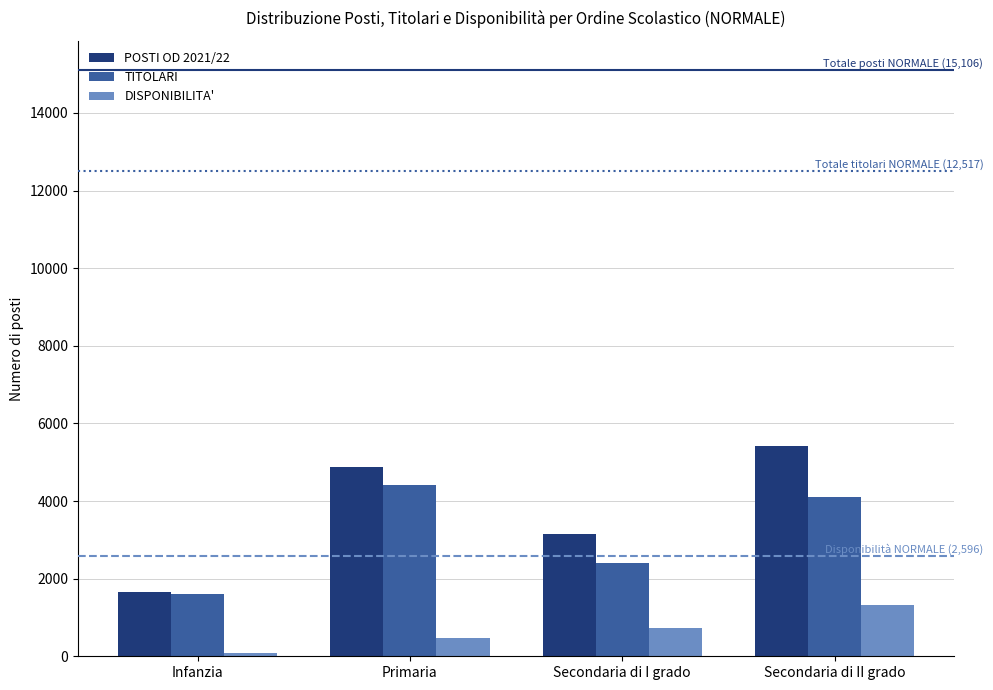

Is the value of POSTI OD 2021/22 at Primaria greater than the value of TITOLARI at Secondaria di I grado?

Yes